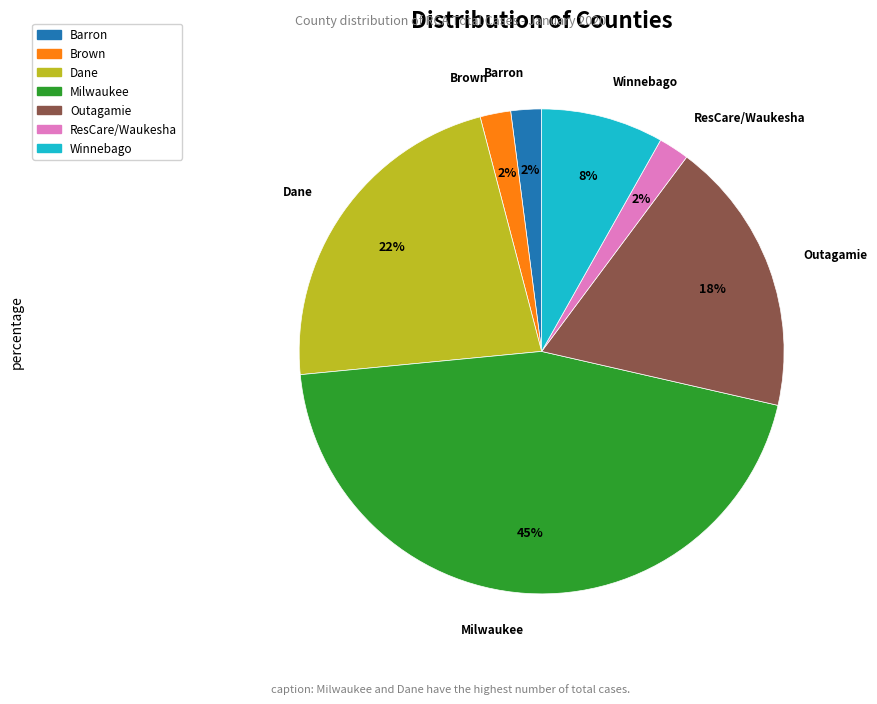

Count the number of slices in the pie.

7